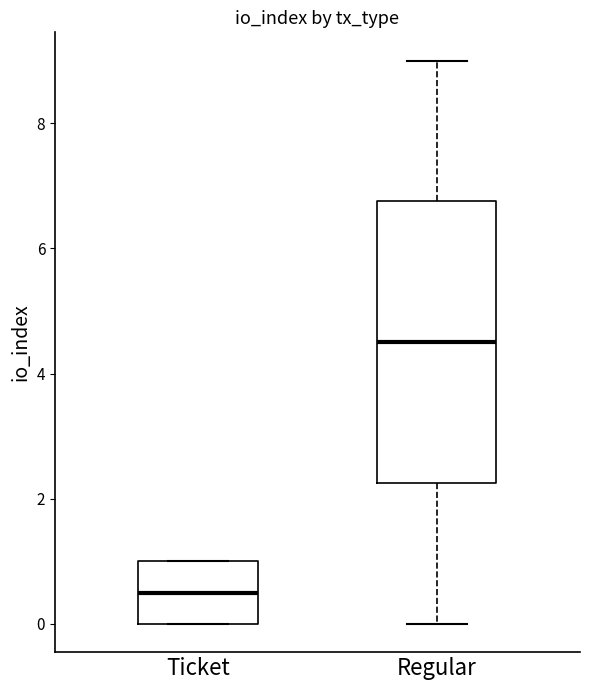

Reading left to right, transcribe this box plot: for each box, give where its median line is, the range the box spans, and where its two whiskers end, as read against the y-axis. The values are not printed on the chart, so give them approximately, as read against the axis.

Ticket: median 0.6, box 0.0 to 1.0, whiskers 0.0 to 1.0
Regular: median 4.6, box 2.2 to 6.8, whiskers 0.0 to 9.0